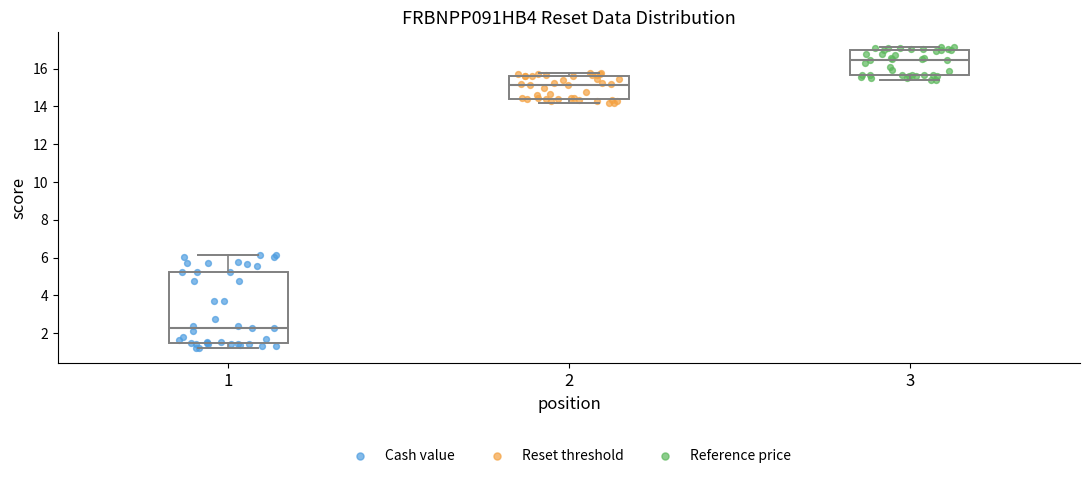

Reading left to right, transcribe this box plot: for each box, give where its median line is, the range the box spans, and where its two whiskers end, as read against the y-axis. The values are not printed on the chart, so give them approximately, as read against the axis.

1: median 2.4, box 1.4 to 5.2, whiskers 1.2 to 6.2
2: median 15.2, box 14.4 to 15.6, whiskers 14.2 to 15.8
3: median 16.4, box 15.6 to 17.0, whiskers 15.4 to 17.2